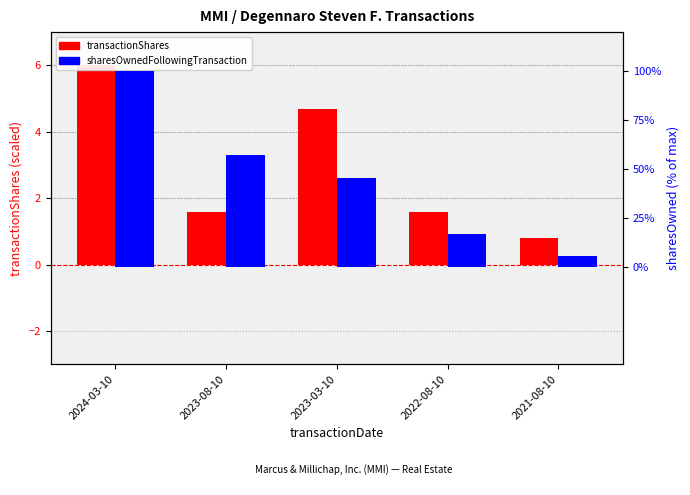

Reading right to left, what are all the values shown in this chart?

transactionShares: 2021-08-10=0.8	2022-08-10=1.6	2023-03-10=4.7	2023-08-10=1.6	2024-03-10=6.0
sharesOwnedFollowingTransaction: 2021-08-10=5.6	2022-08-10=16.6	2023-03-10=45.6	2023-08-10=57.4	2024-03-10=100.0